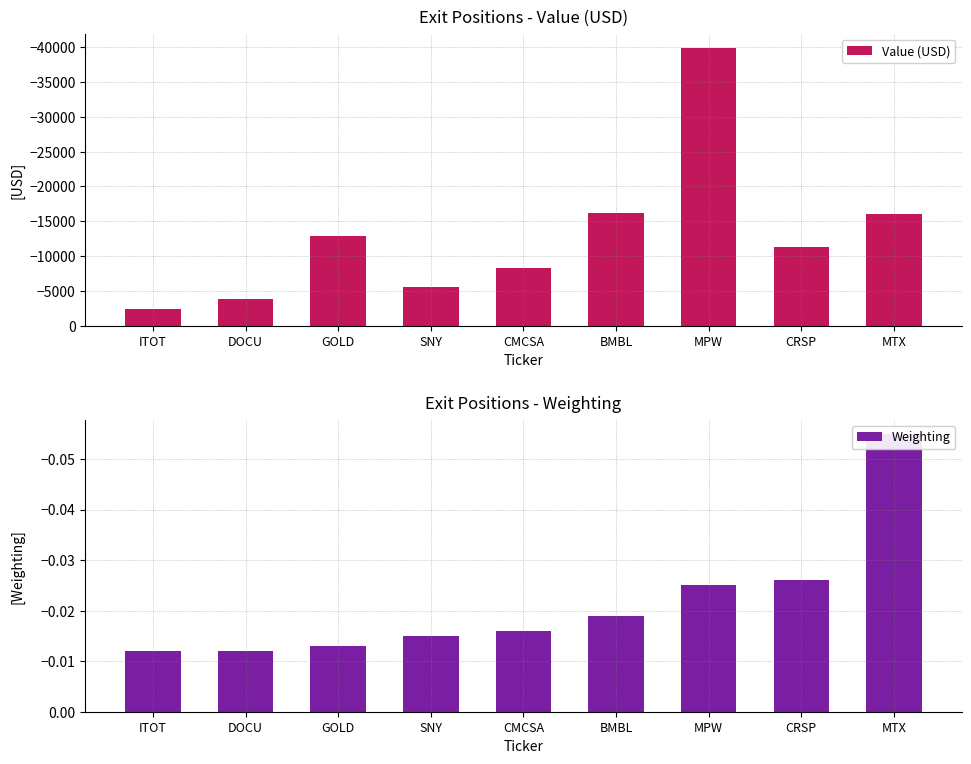

What is the approximate value of Value (USD) at DOCU?

-3775